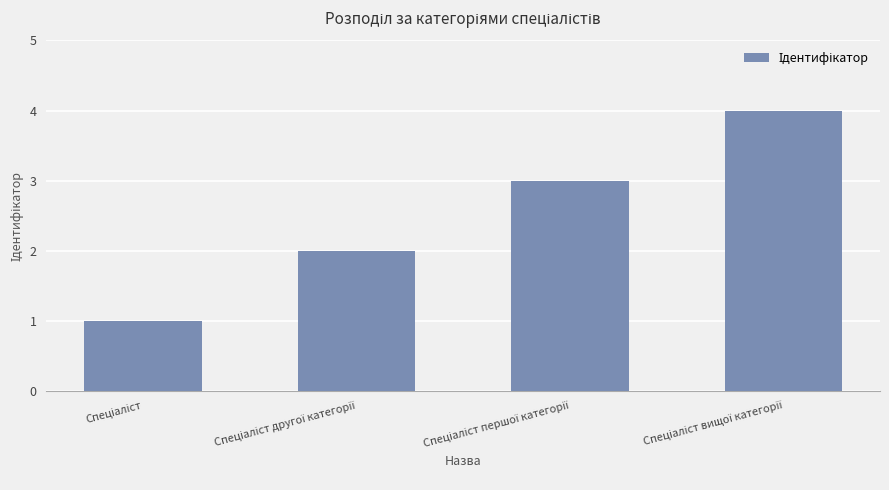

How many values are below 3?

2